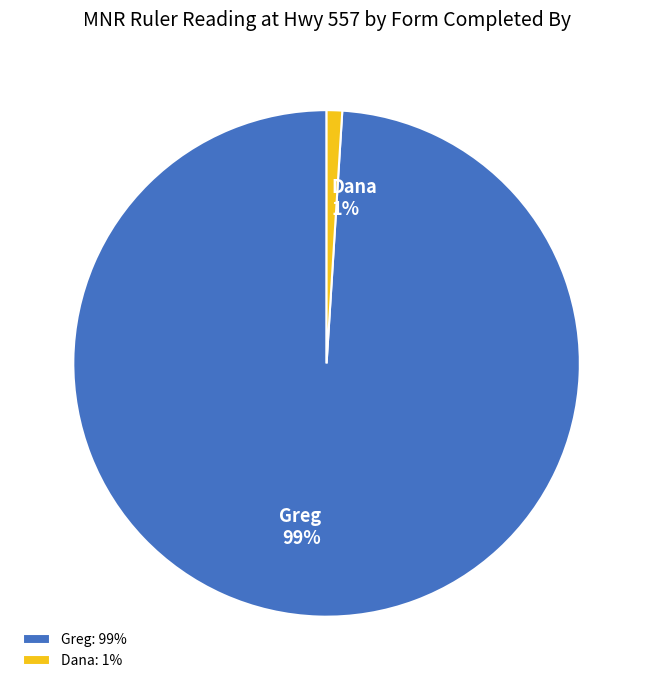

To the nearest percent, what is the average slice percentage?

50%